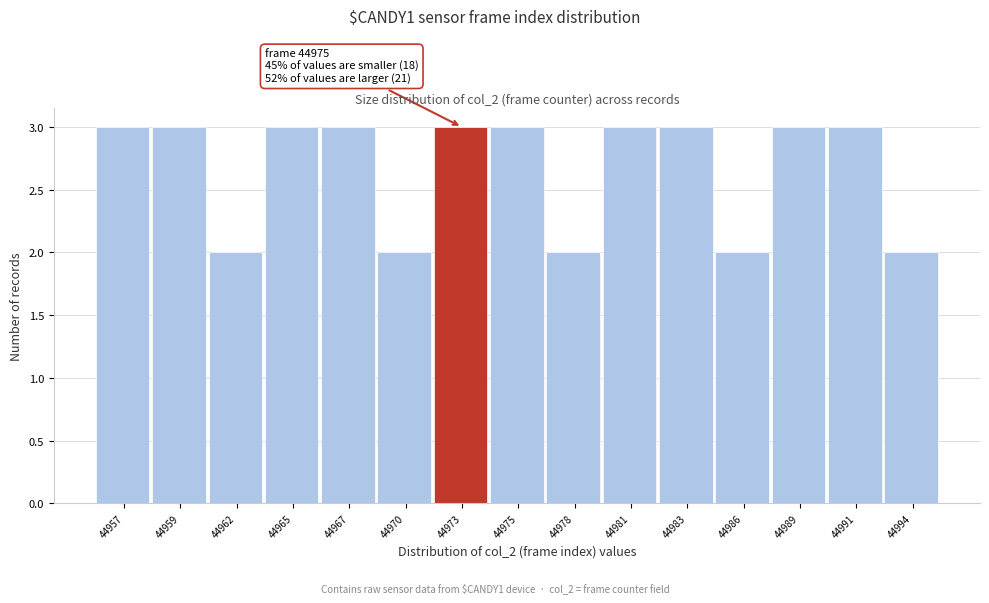

Reading left to right, list all the values displayed in this chart.

44957=3	44959=3	44962=2	44965=3	44967=3	44970=2	44973=3	44975=3	44978=2	44981=3	44983=3	44986=2	44989=3	44991=3	44994=2